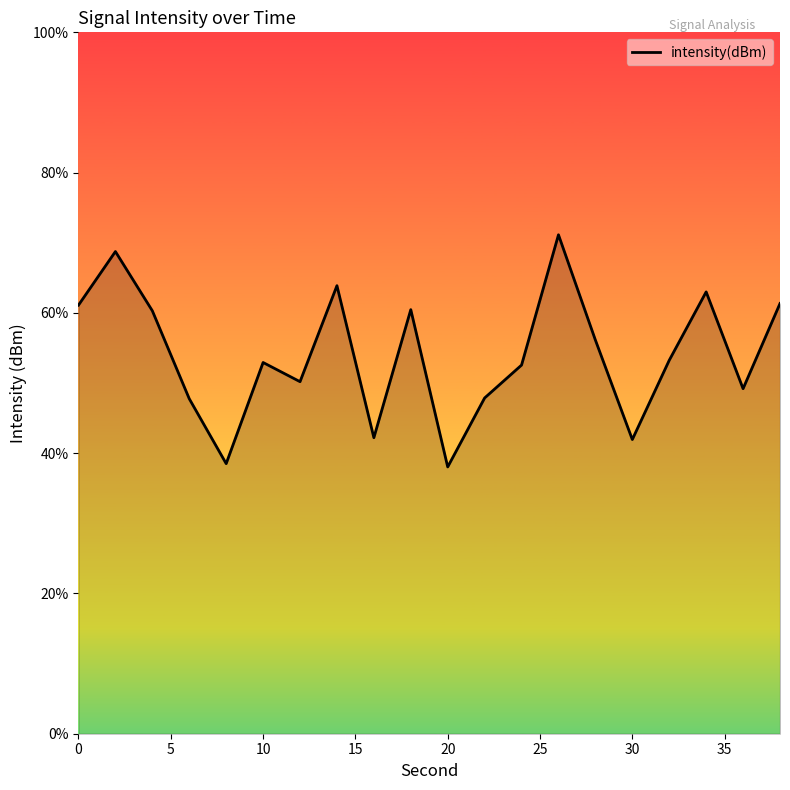

What is the maximum value shown in the chart?

71.1